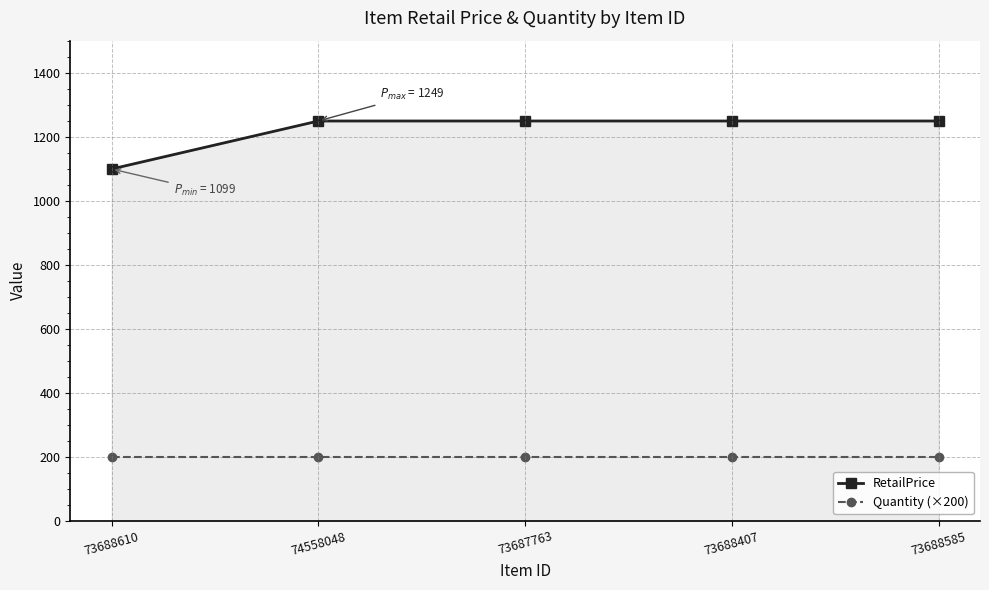

Is the value of Quantity (×200) at 73688610 greater than the value of RetailPrice at 73688610?

No